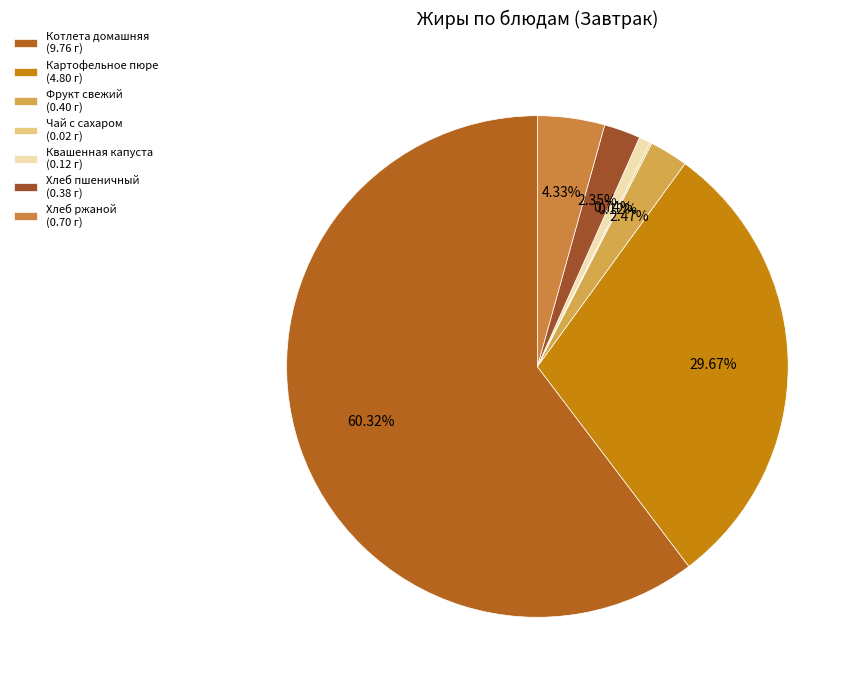

What is the total percentage of Чай с сахаром and Котлета домашняя?

60.4%